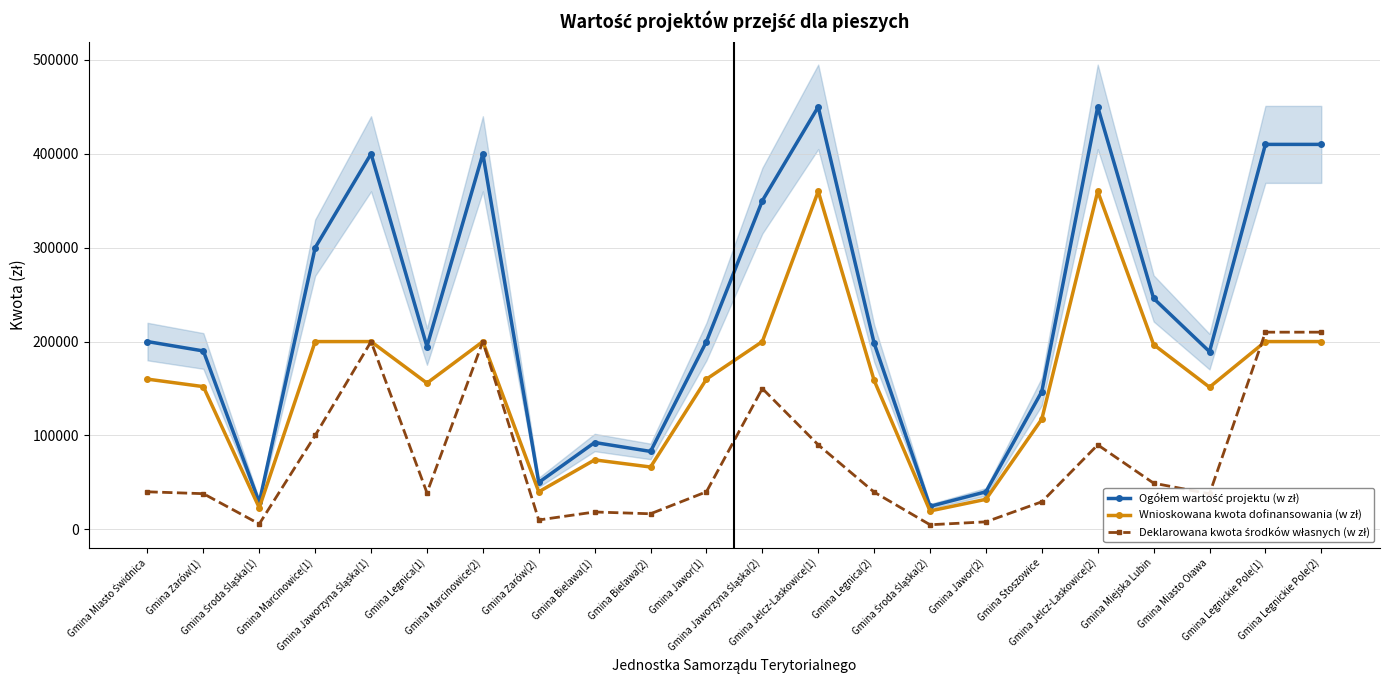

How many lines are shown in the chart?

3